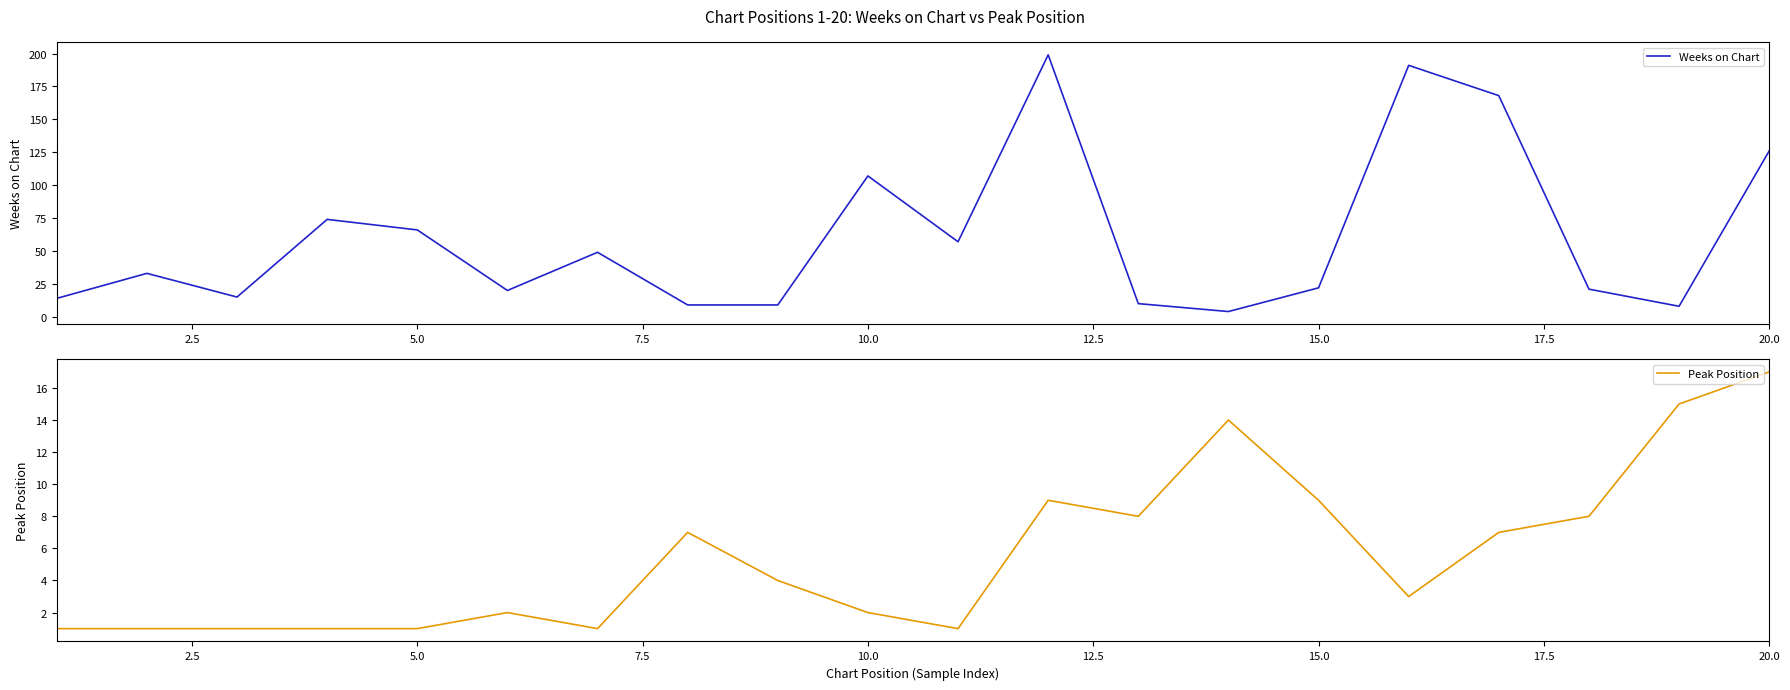

The Weeks on Chart series shows 32 at 20.0. True or false?

False